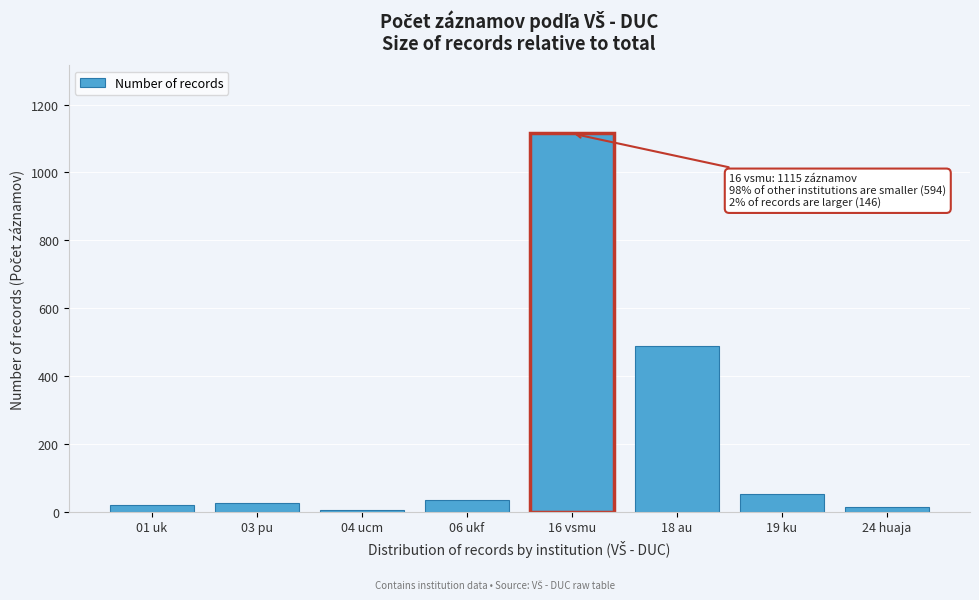

What is the change in value from 16 vsmu to 18 au?

-626